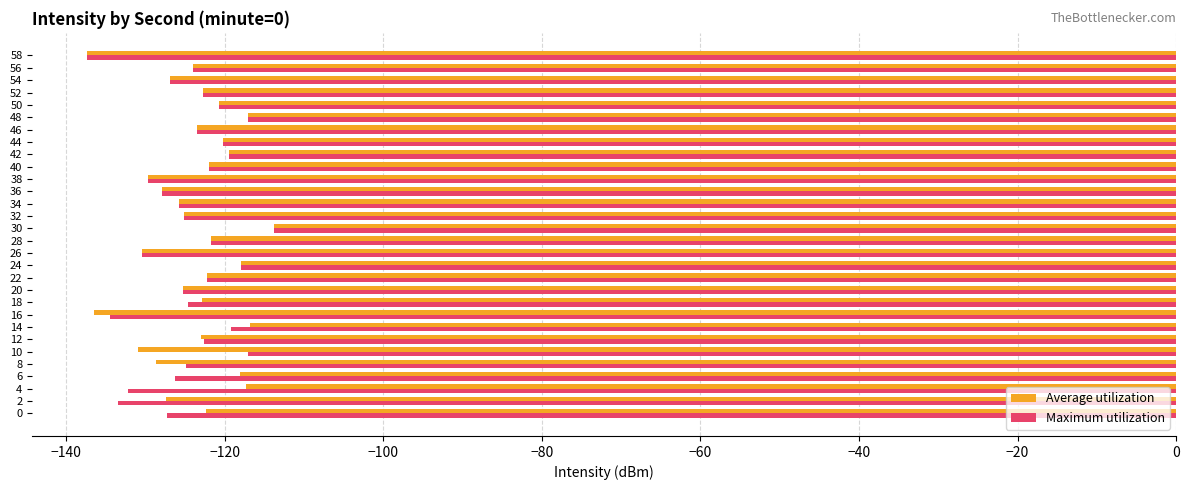

At which category does the chart reach its peak across all series?

30